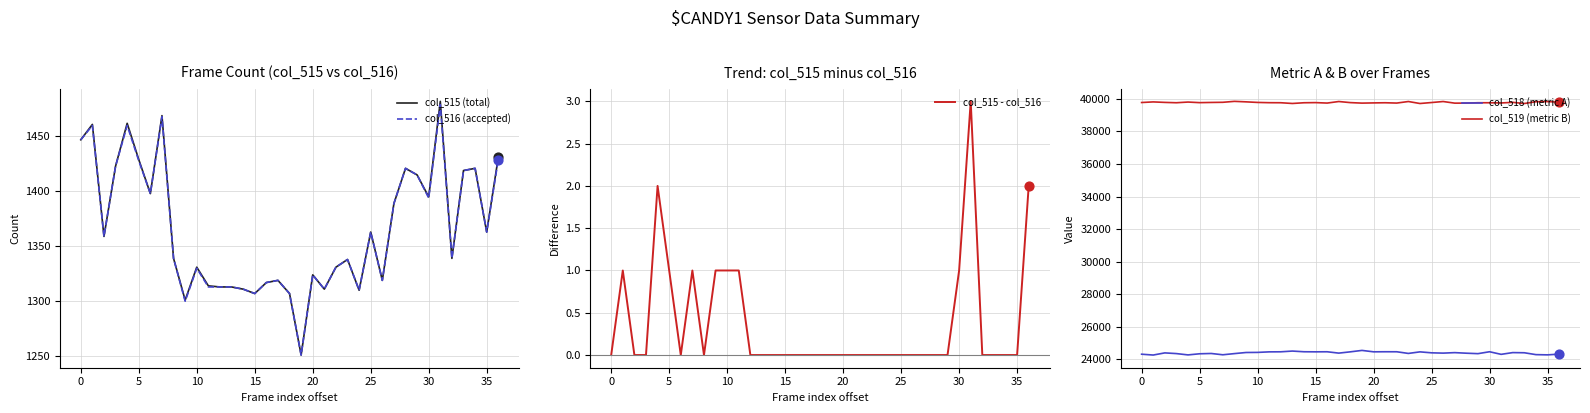

Which series reaches the maximum Y coordinate?

col_519 (metric B)